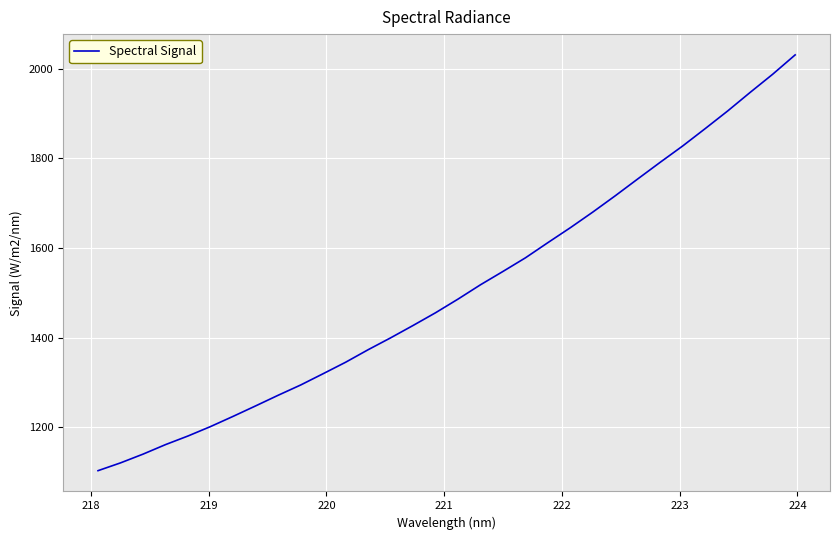

What is the difference between the maximum and minimum values?

927.5